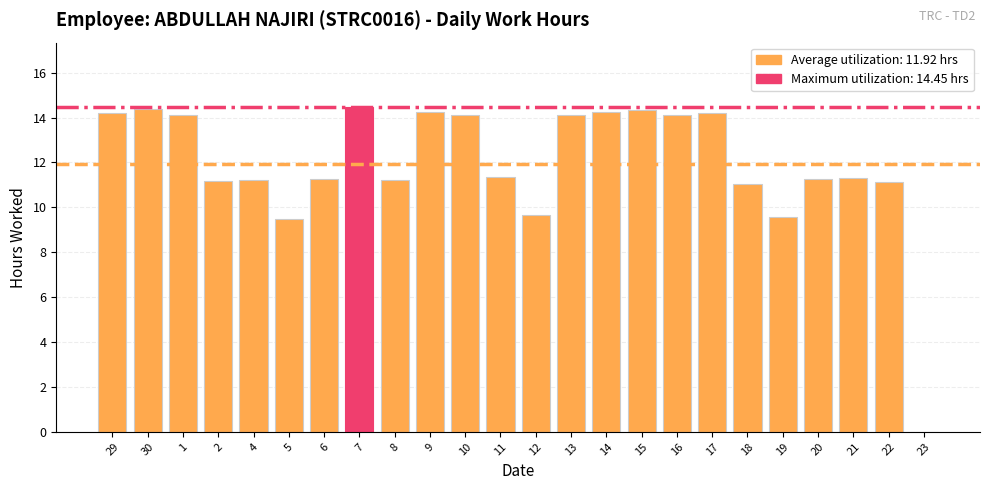

What value does the data have at 21?

11.3